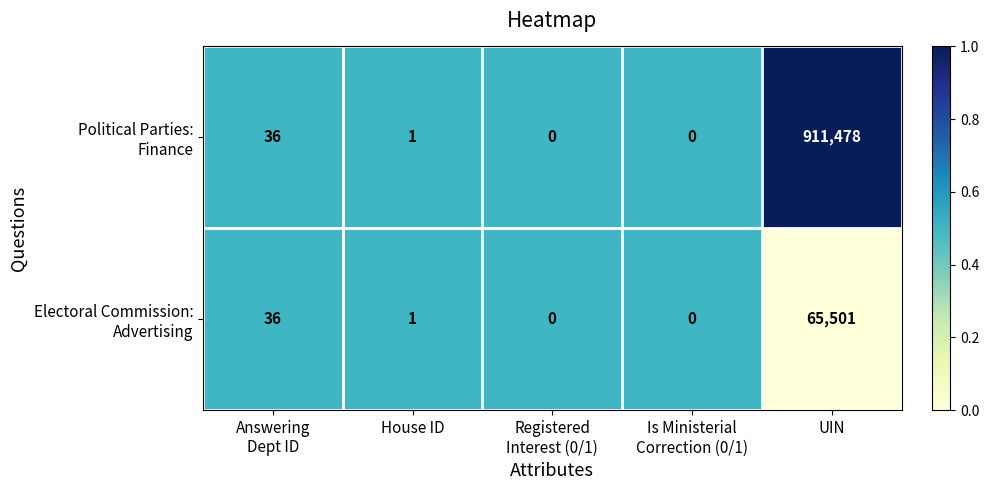

What is the maximum value shown in the chart?

911478